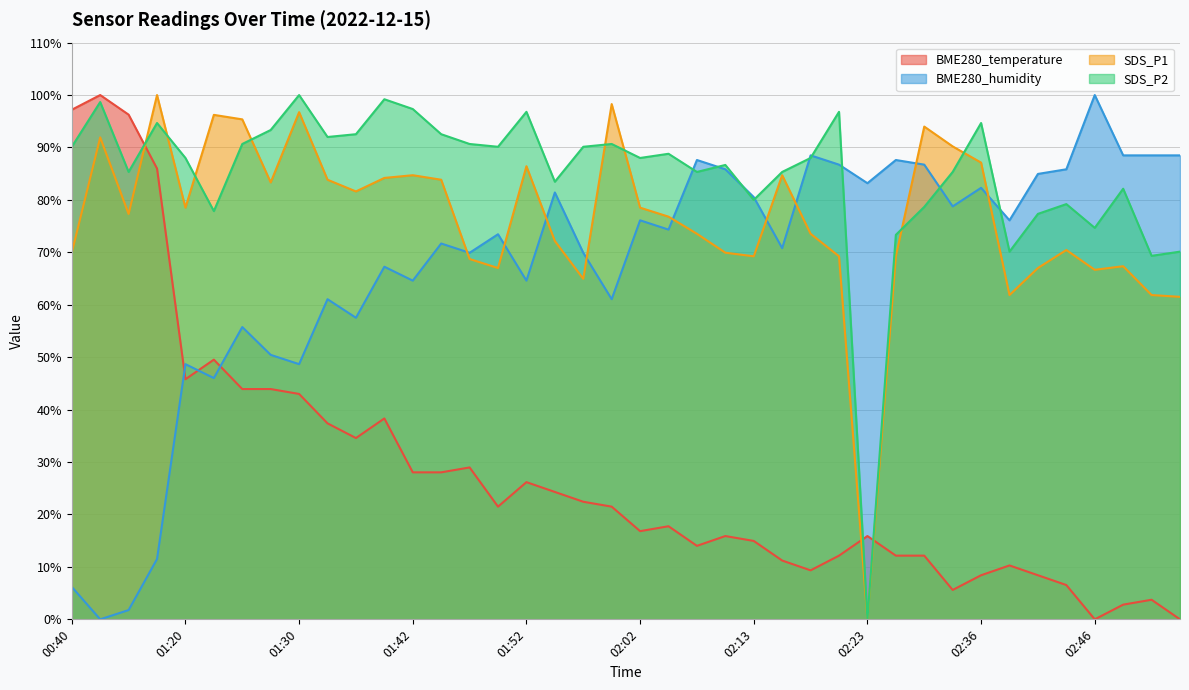

Is it true that SDS_P1 equals 64.9 at 01:57?

True